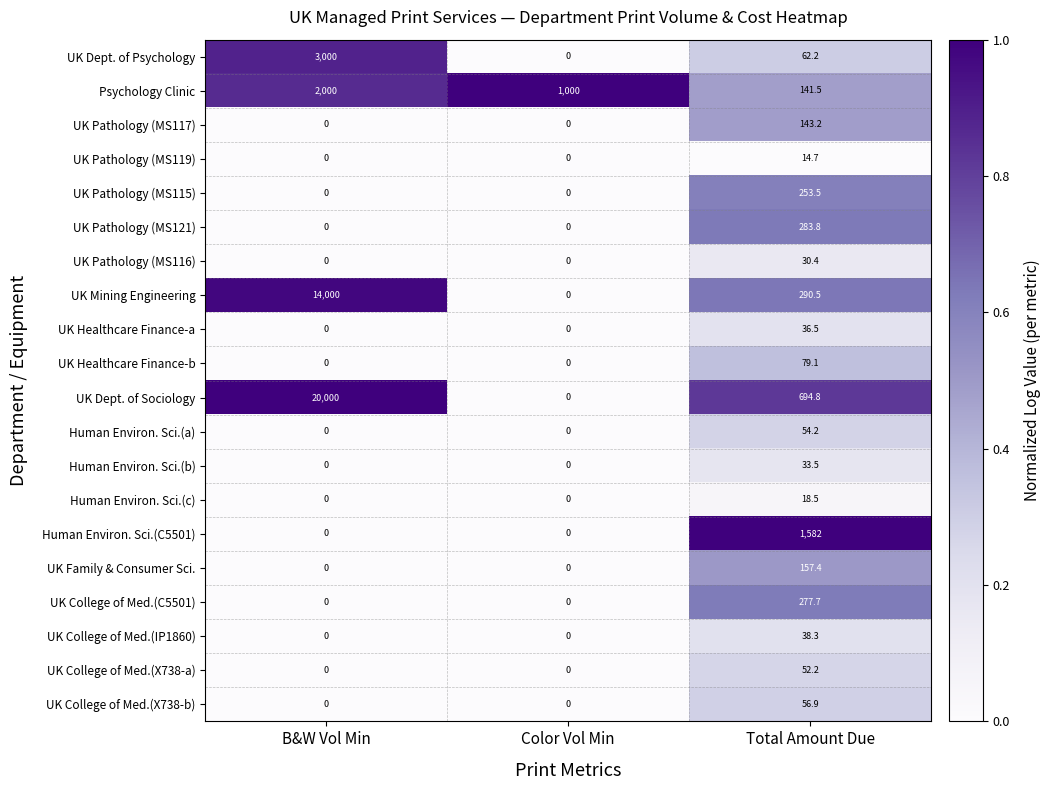

What is the sum of the Human Environ. Sci.(a) values at Color Vol Min and Total Amount Due?

54.2